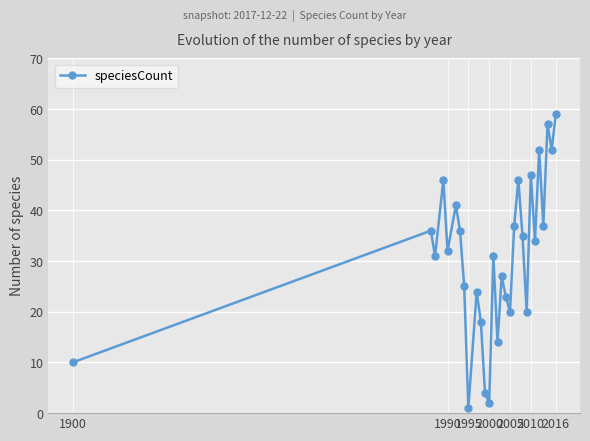

What is the average value?

31